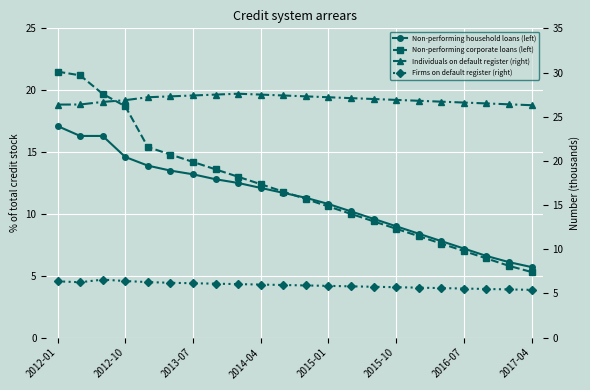

What is the sum of all Individuals on default register (right) values?

593.0